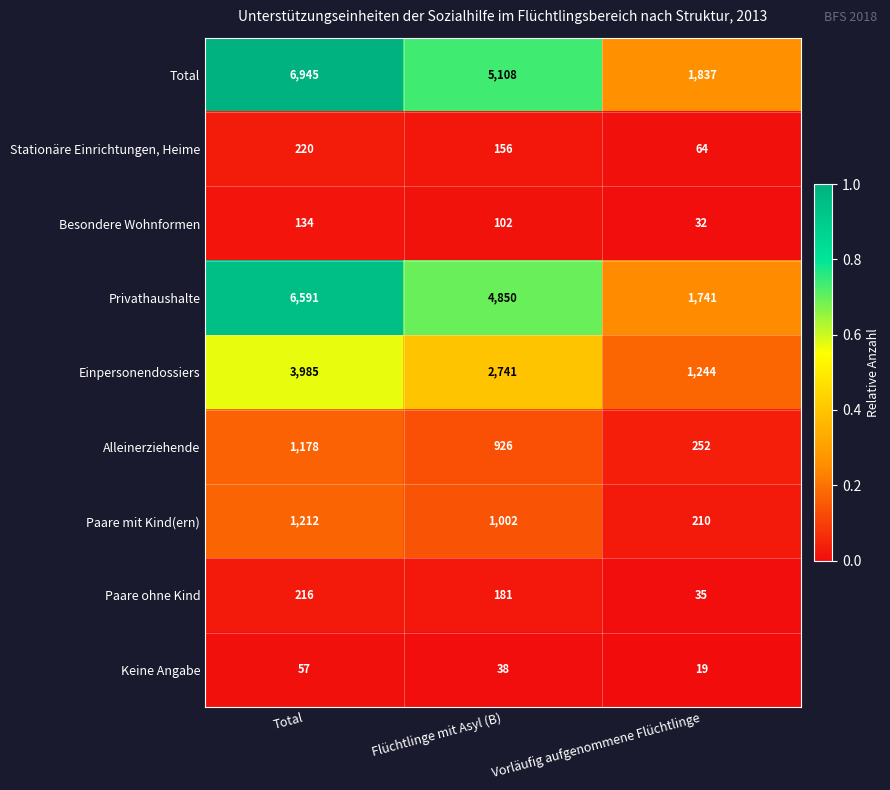

What is the difference between the highest and lowest values at Flüchtlinge mit Asyl (B)?

5070